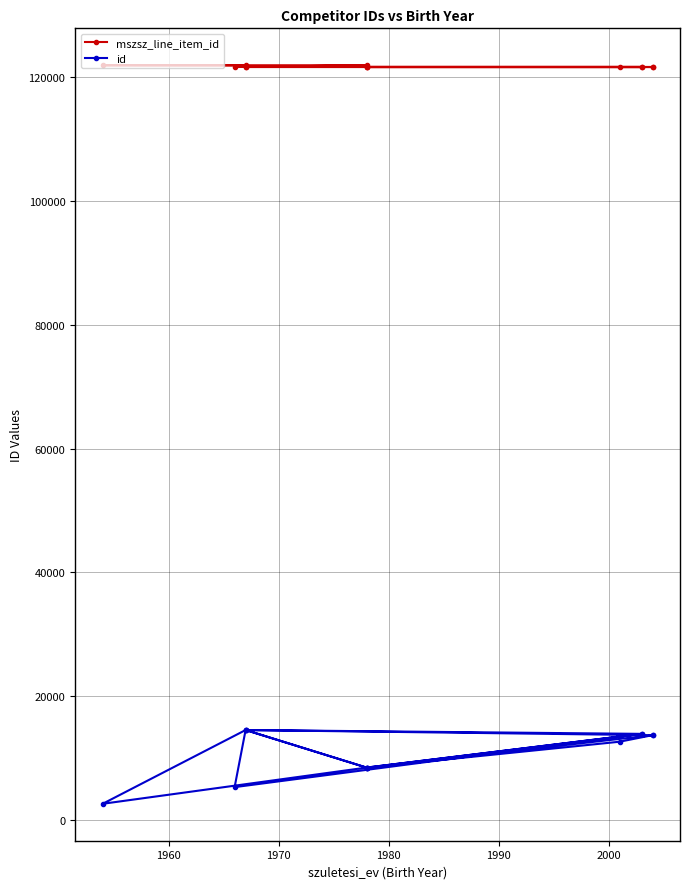

Reading left to right, what are all the values shown in this chart?

mszsz_line_item_id: 121652	121653	121654	121655	121657	121658	121660	121661	121663	121926	121937	121939	121666	121669
id: 13704	12645	8467	13916	14534	13704	8467	13916	5308	14534	2617	8467	14534	8467